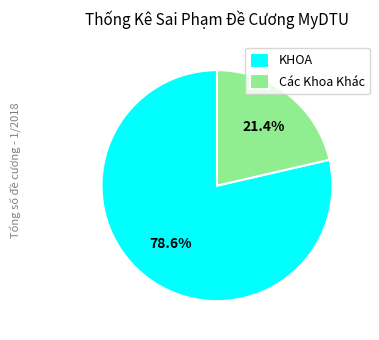

How many segments does this pie chart have?

2